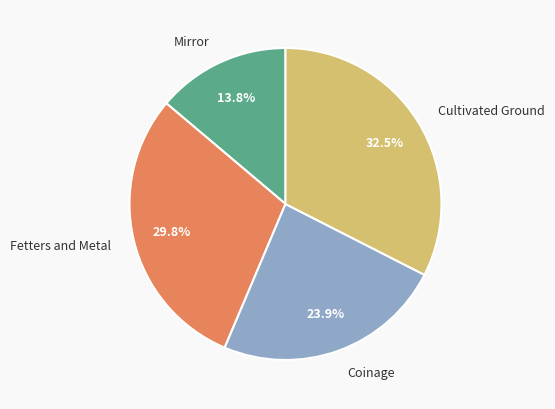

To the nearest percent, what is the difference between the largest and smallest slice percentages?

19%